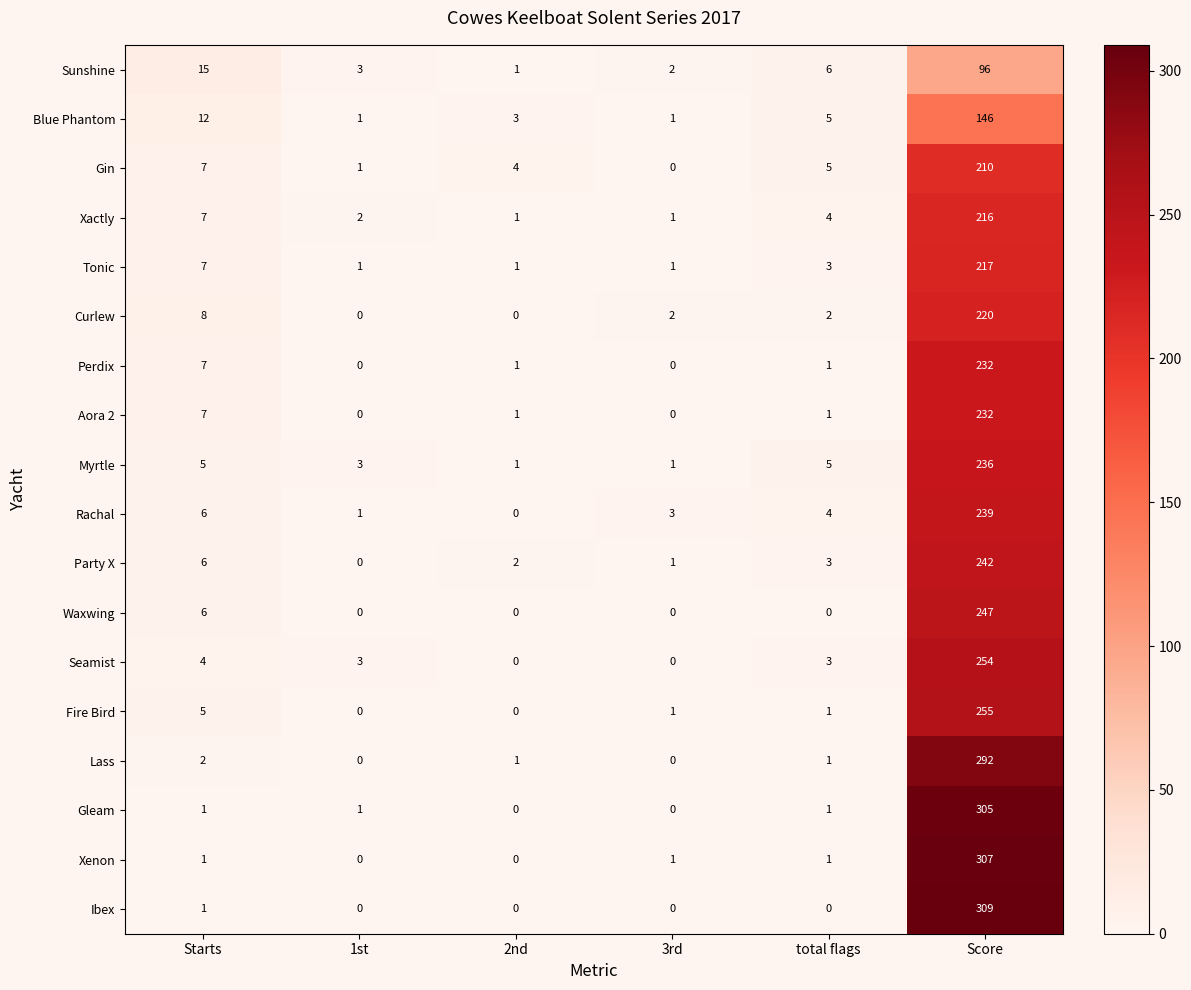

At which category is the sum across all series the highest?

Score